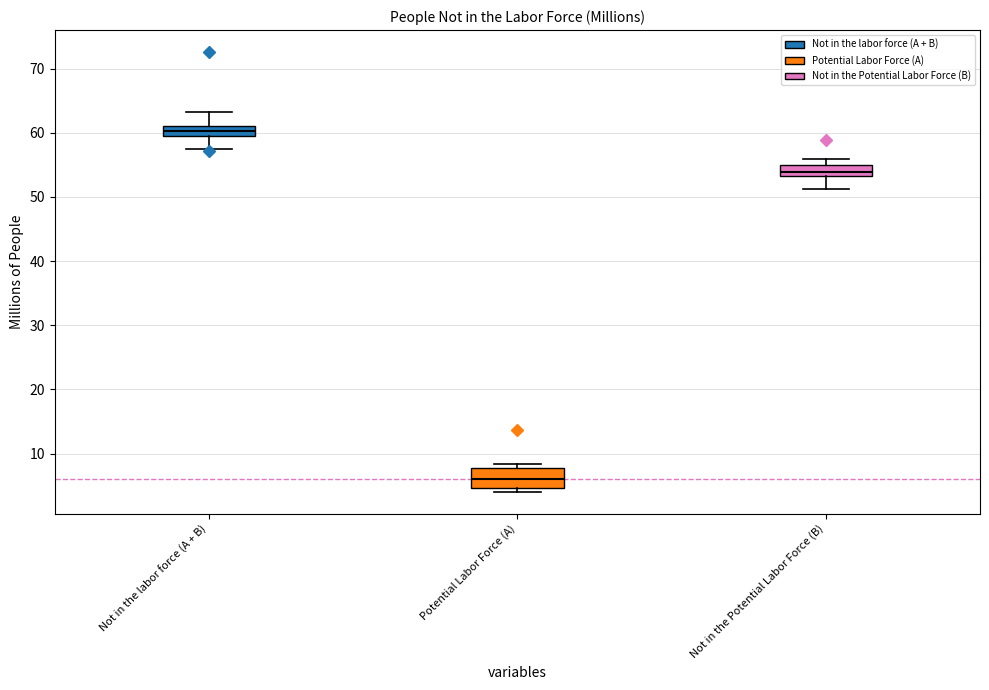

Reading left to right, read every box against the y-axis: the position of its median line, the range the box covers, and the ends of its whiskers. The values are not printed on the chart, so give them approximately, as read against the axis.

Not in the labor force (A + B): median 60 (inside the box), box 60 to 61, whiskers 57 to 63
Potential Labor Force (A): median 6, box 5 to 8, whiskers 4 to 8 (just above the box's upper edge)
Not in the Potential Labor Force (B): median 54, box 53 to 55, whiskers 51 to 56